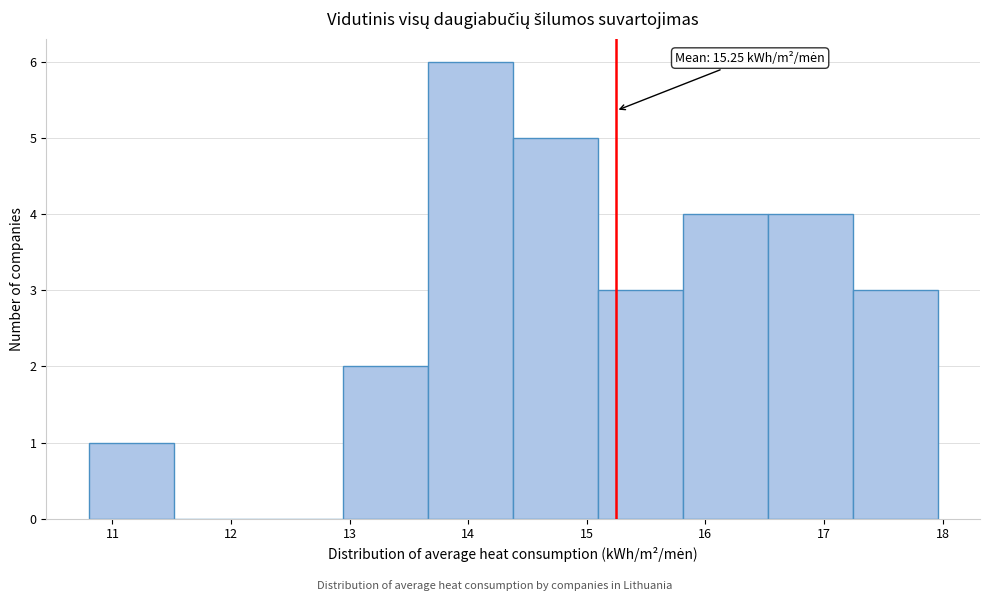

Over which range of the x-axis is the bar tallest?

13.7 to 14.4